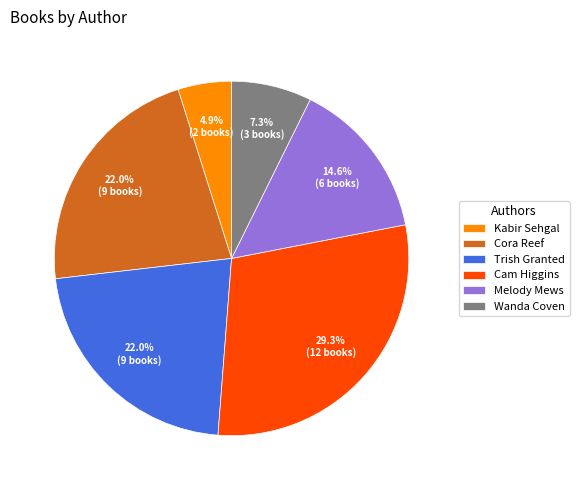

What is the ratio of the value at Cora Reef to the value at Trish Granted?

1.0